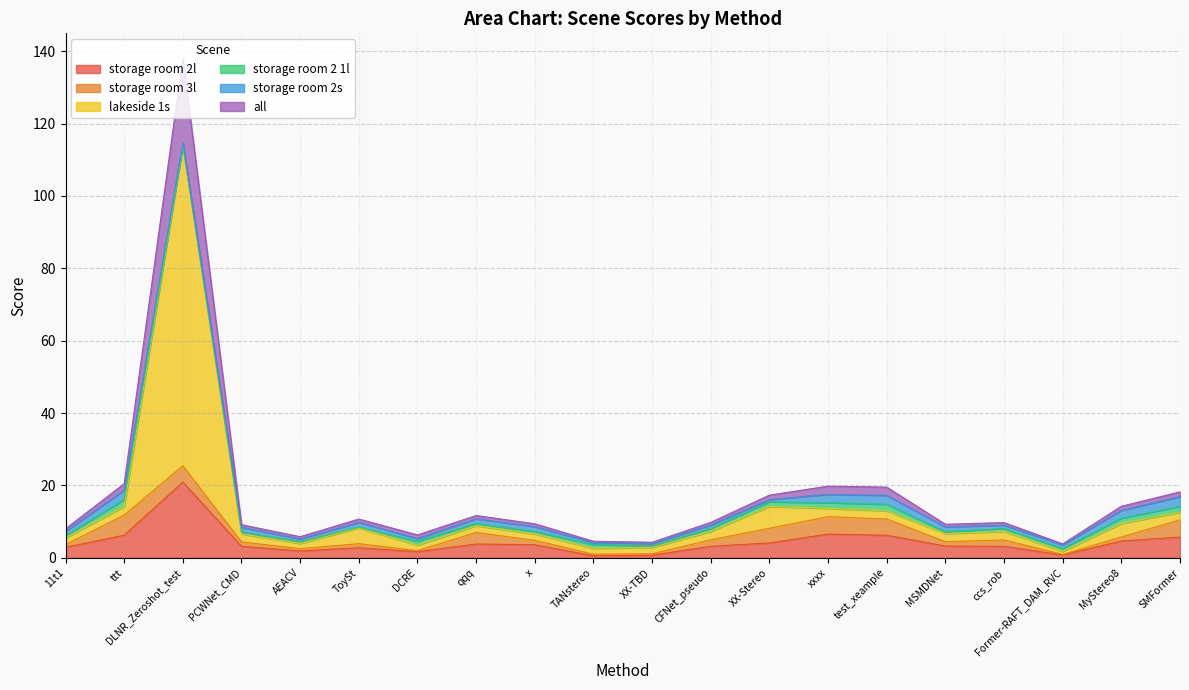

Is the value of storage room 2l at 0.0 greater than the value of lakeside 1s at 0.0?

No